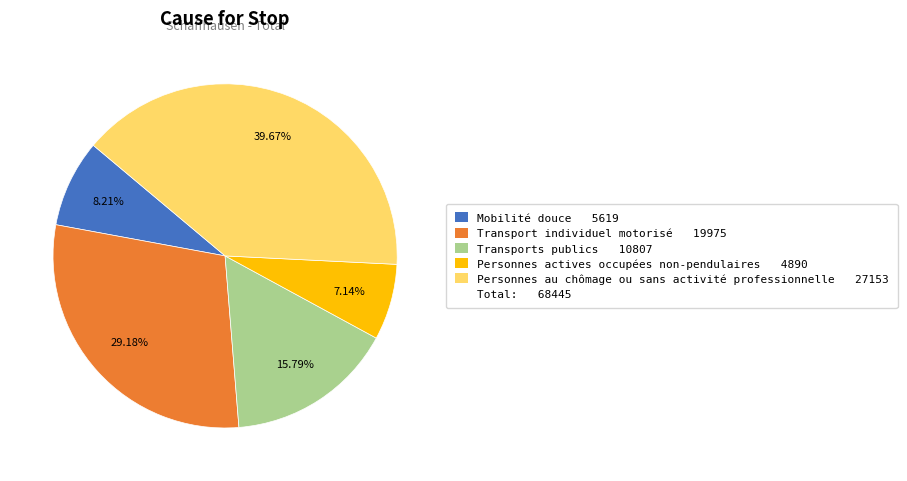

How many slices are in this pie chart?

5